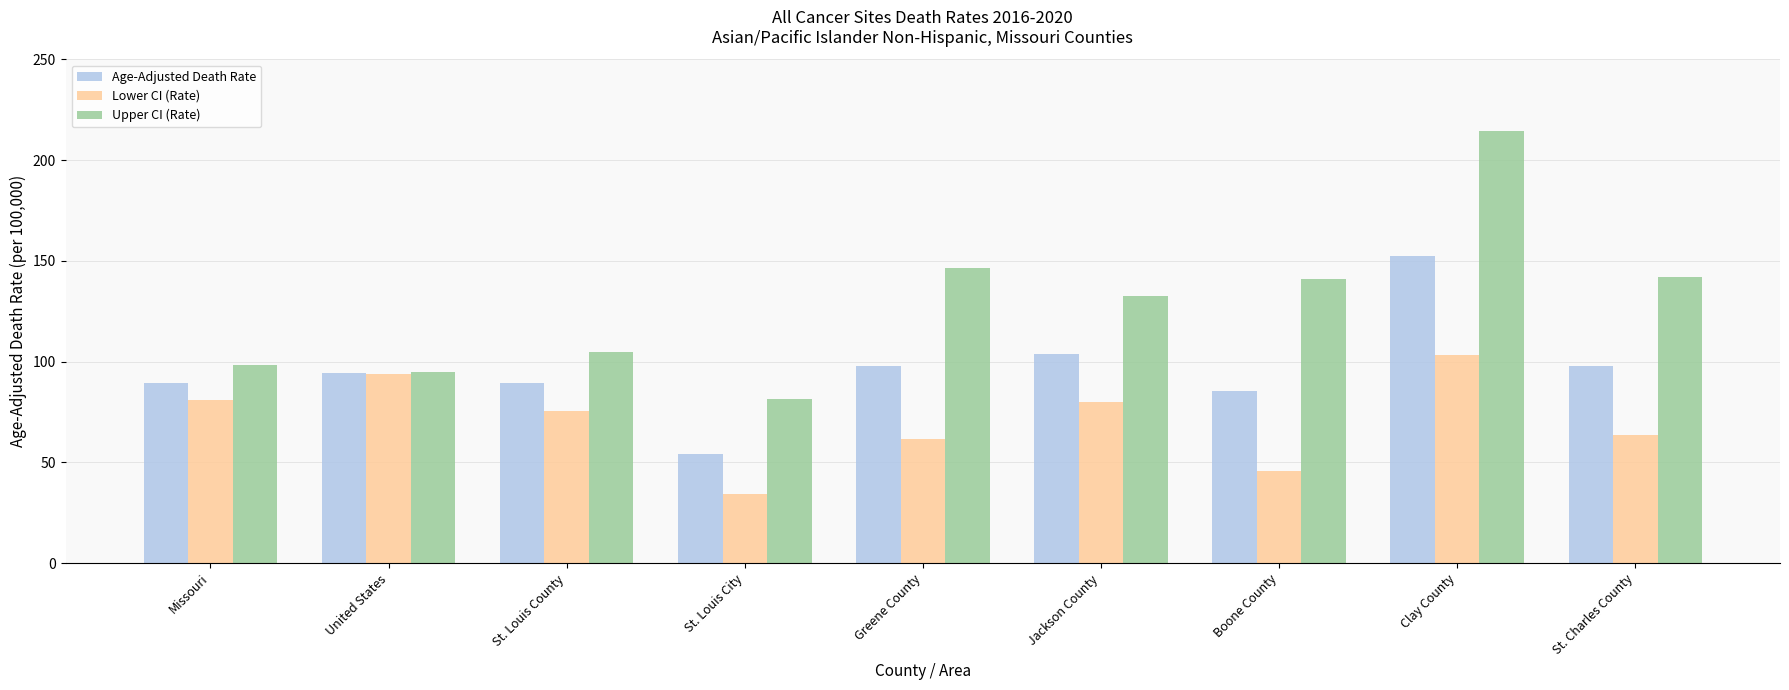

List the series in order of their overall mean, highest first.

Upper CI (Rate), Age-Adjusted Death Rate, Lower CI (Rate)